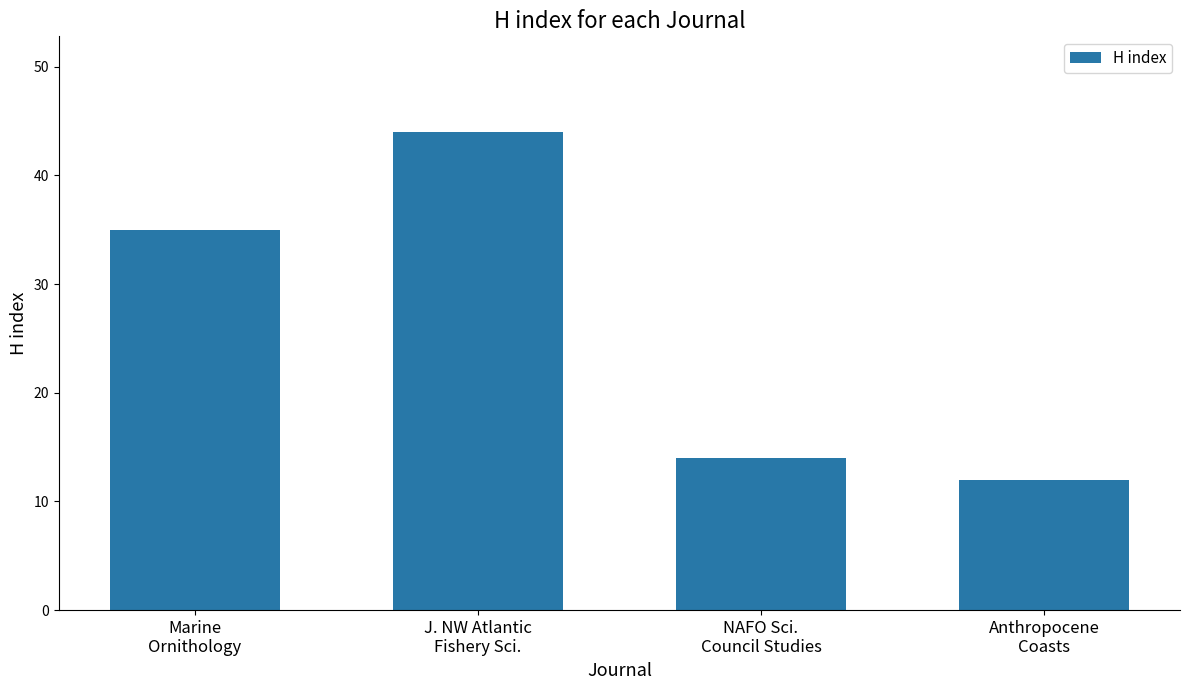

Rank the categories by value from highest to lowest.

J. NW Atlantic
Fishery Sci., Marine
Ornithology, NAFO Sci.
Council Studies, Anthropocene
Coasts